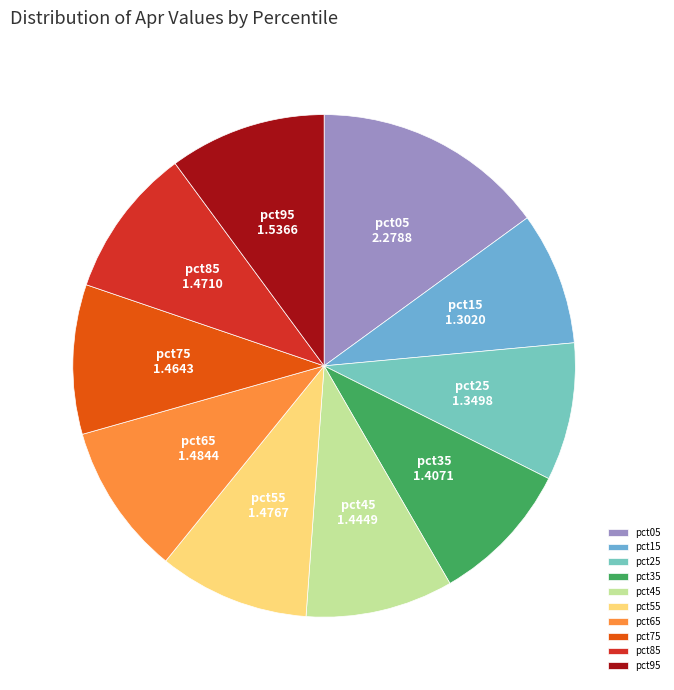

How many segments does this pie chart have?

10